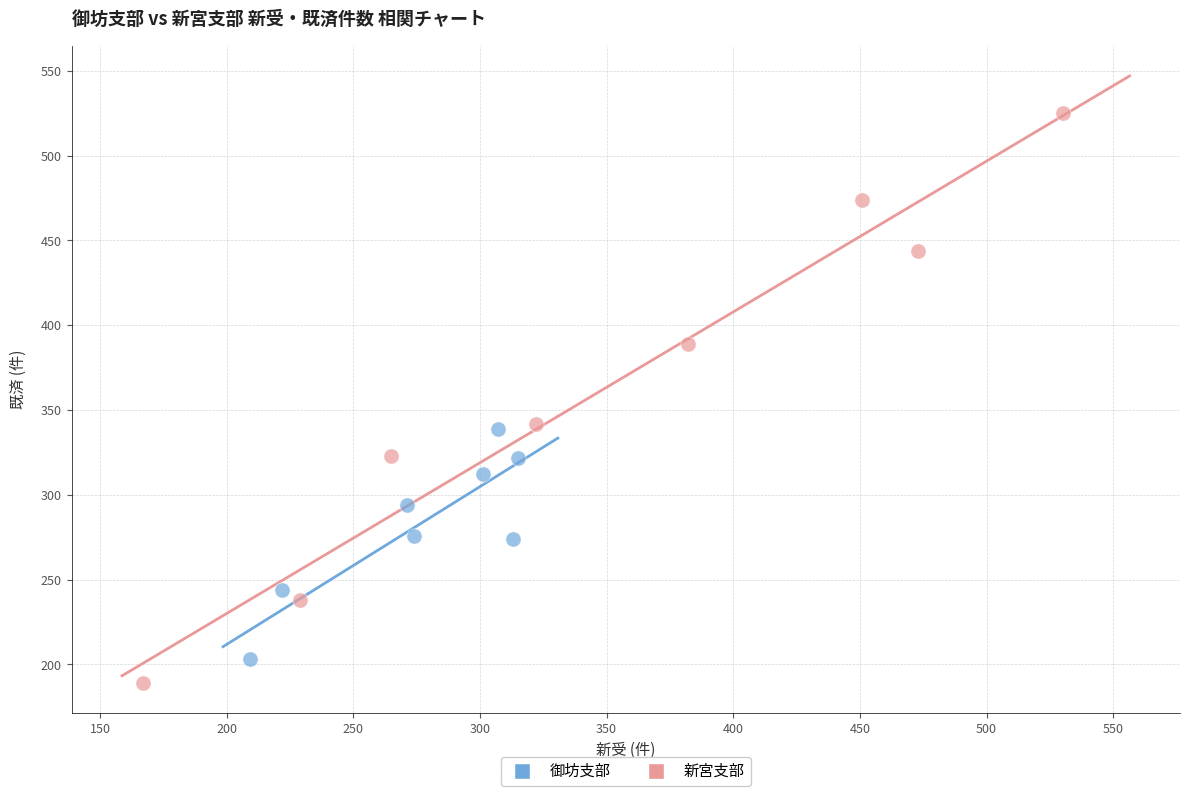

Which series contains the highest Y value?

新宮支部